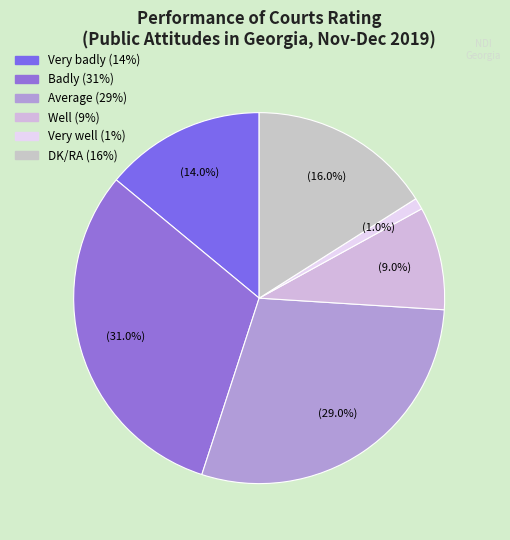

Count the number of slices in the pie.

6